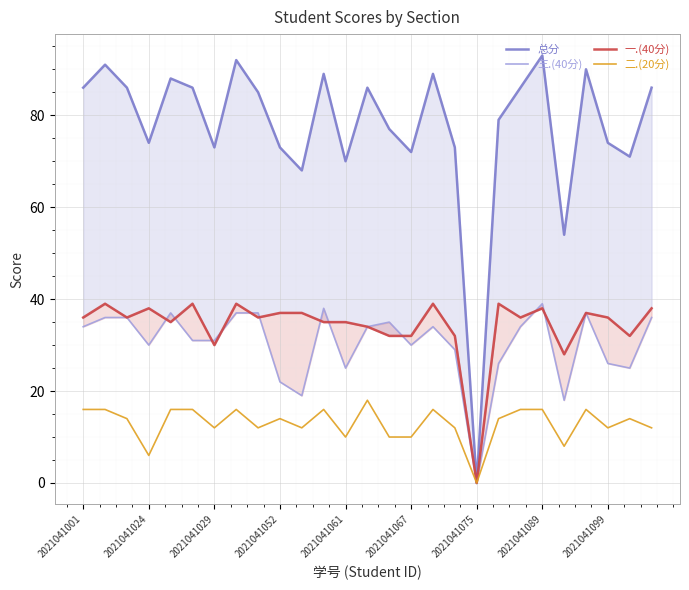

True or false: 总分 and 三.(40分) cross at least once.

False